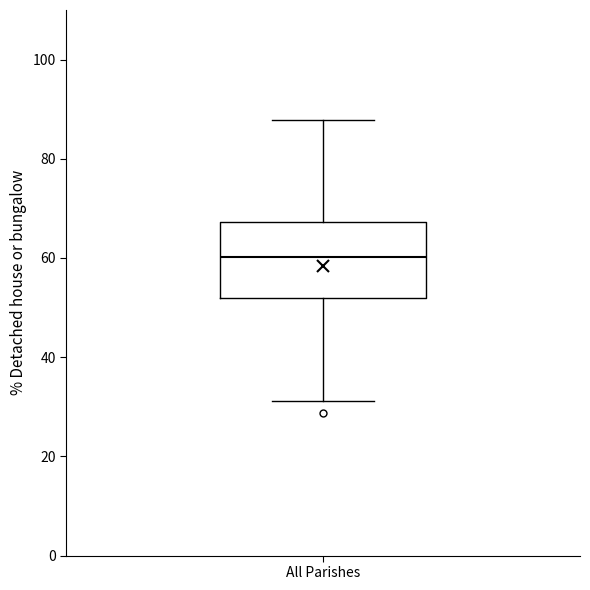

Where does the median line of the box for All Parishes sit on the y-axis? The values are not printed on the chart, so give them approximately, as read against the axis.

60